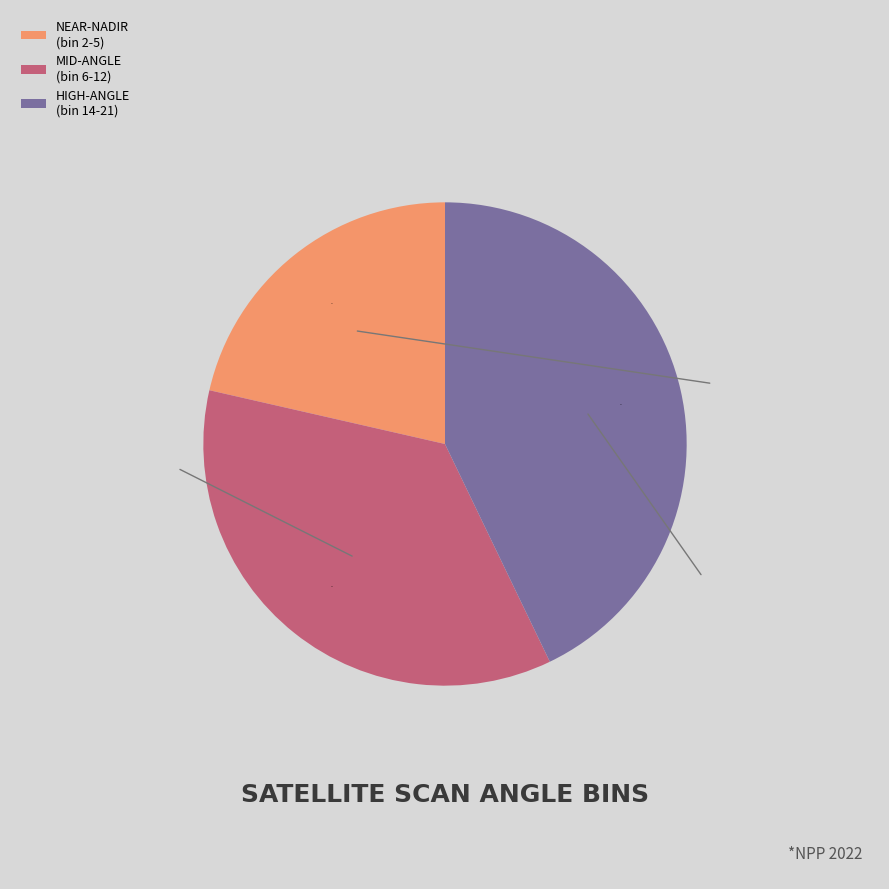

How many slices are in this pie chart?

3